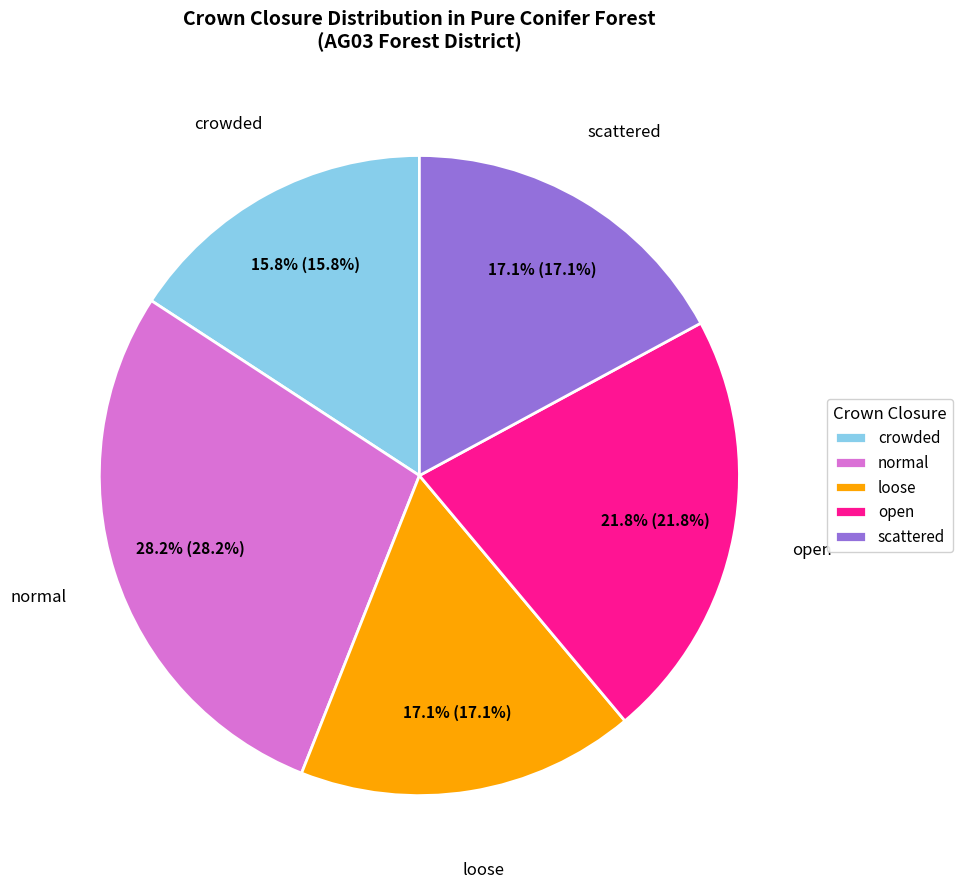

True or false: loose accounts for 26% of the total.

False